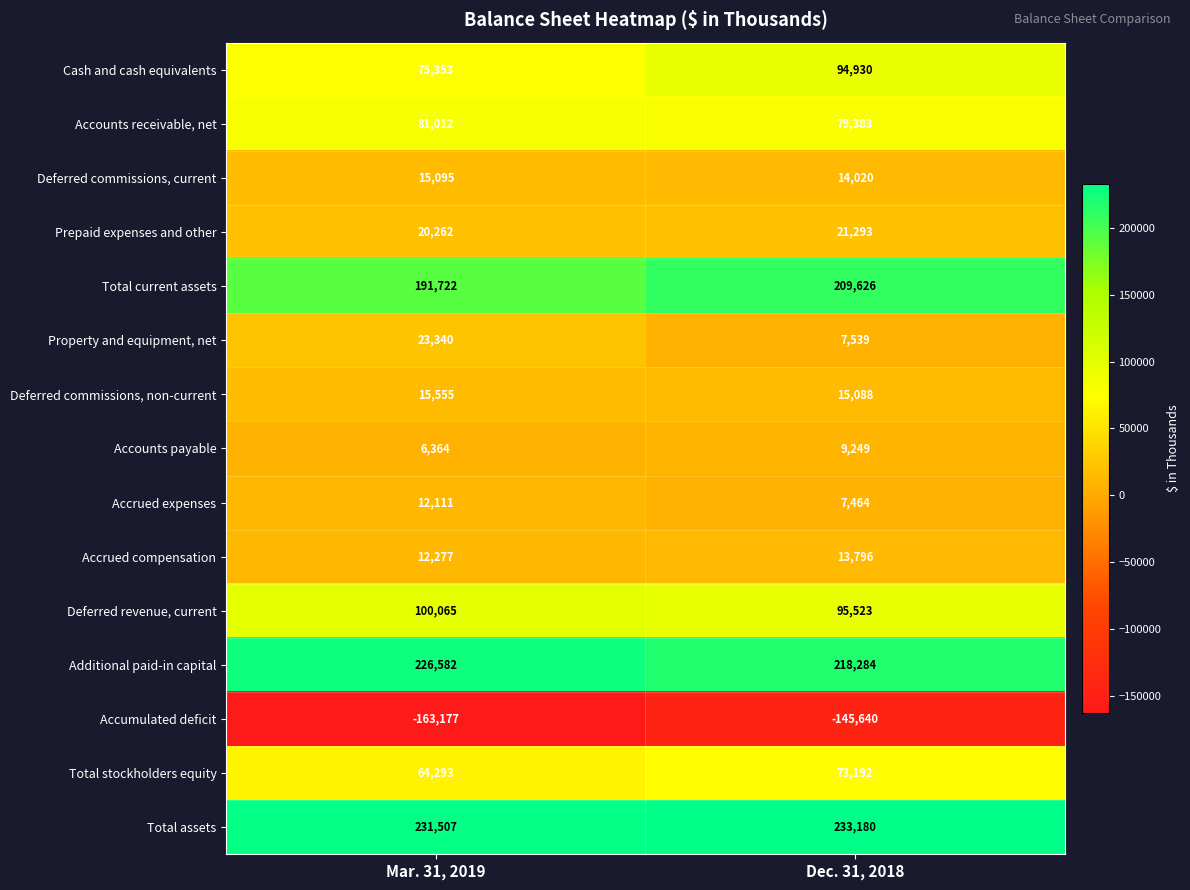

How many series are shown in this chart?

15